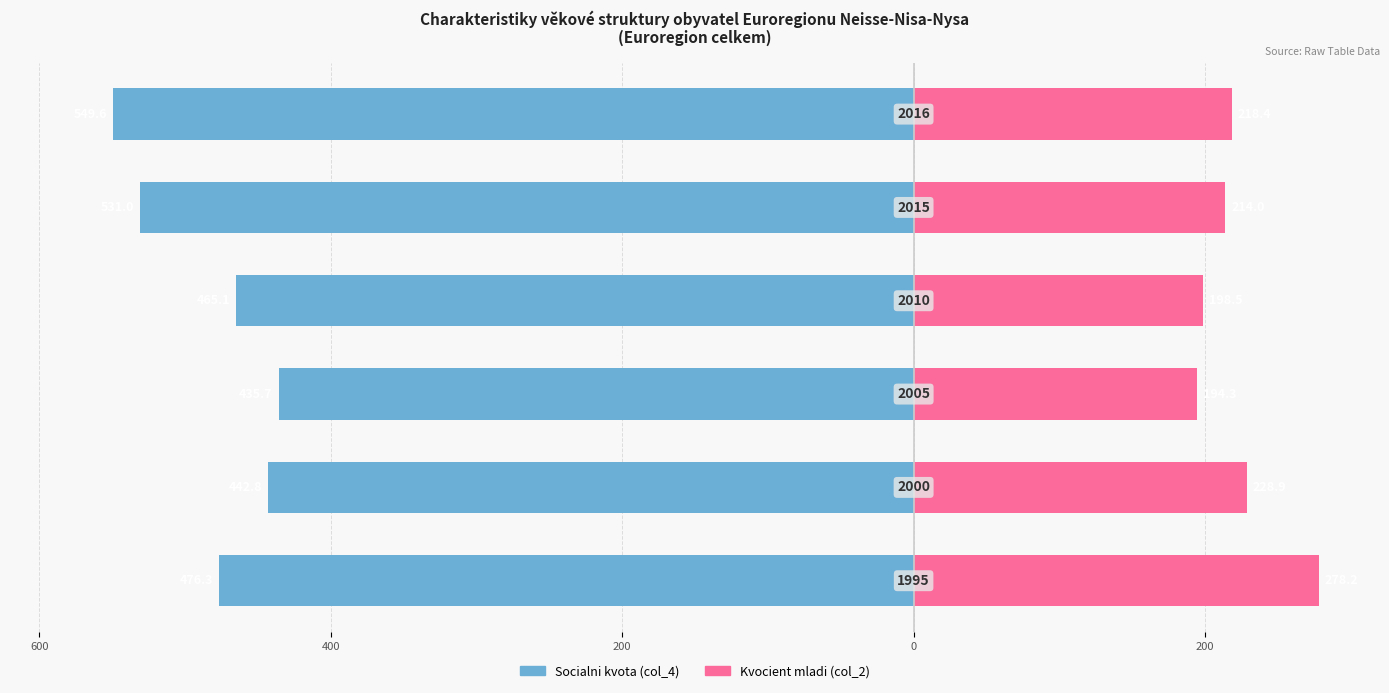

True or false: Kvocient mladi has a value of 218.4 at 5.

True